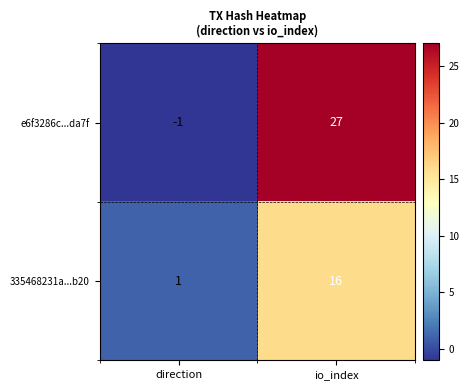

List the series in order of their overall mean, lowest first.

335468231a...b20, e6f3286c...da7f